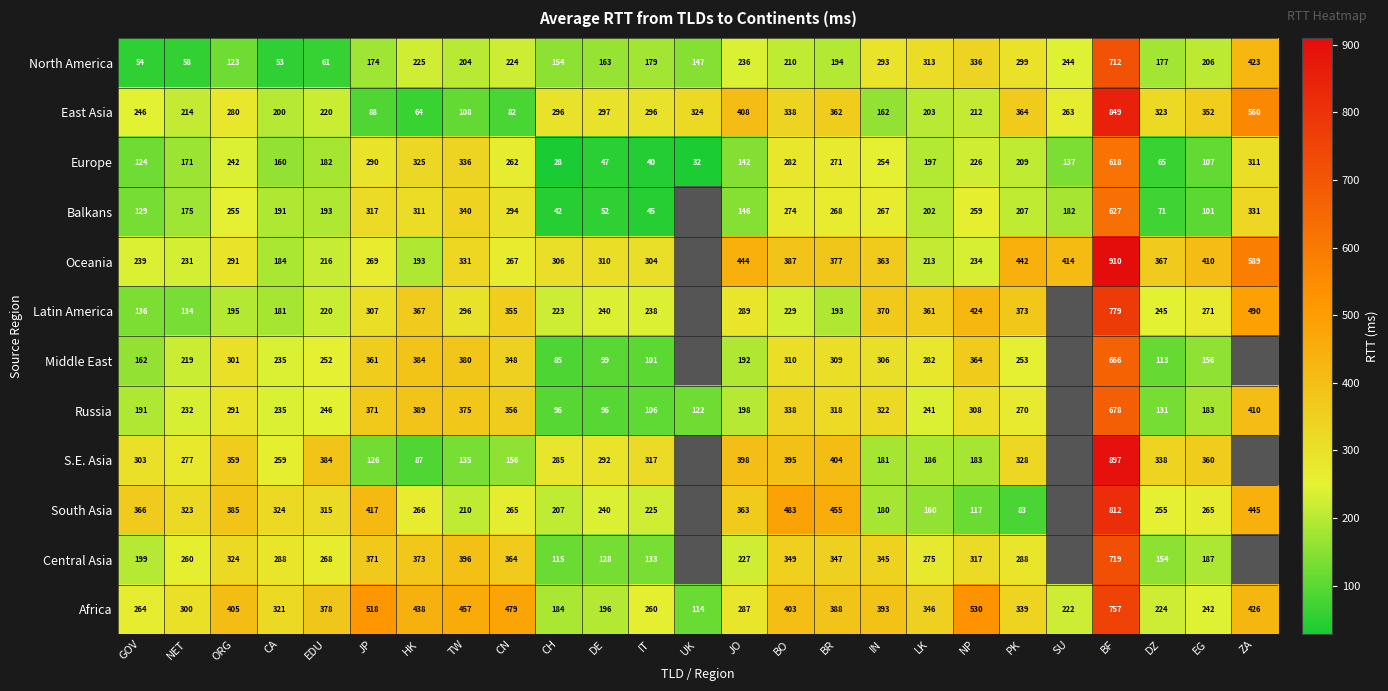

How many categories are shown in the chart?

25